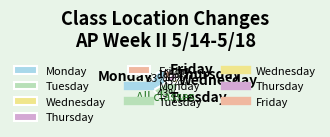

Between Tuesday and Thursday, which is larger?

Tuesday